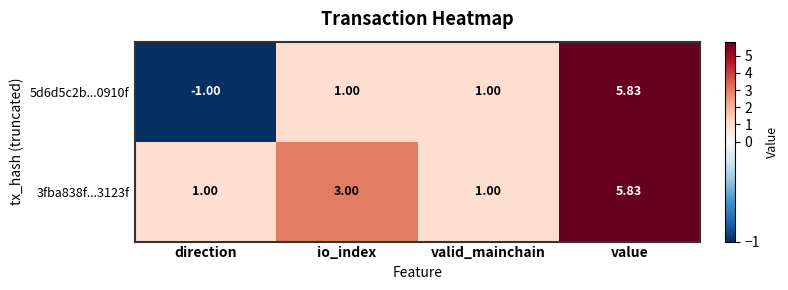

At which category is the sum across all series the highest?

value